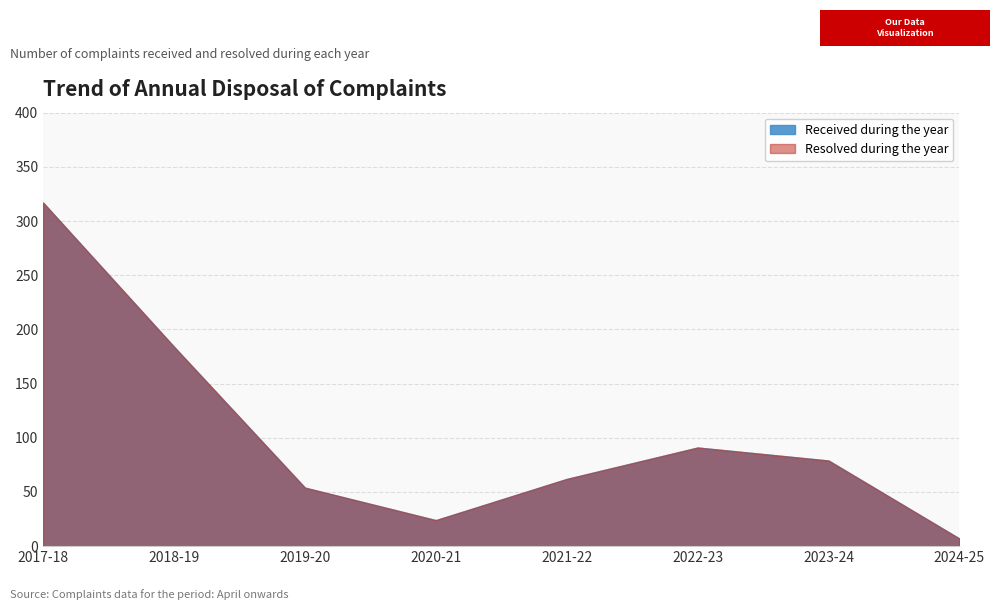

Where is the first local maximum for Received during the year?

2022-23